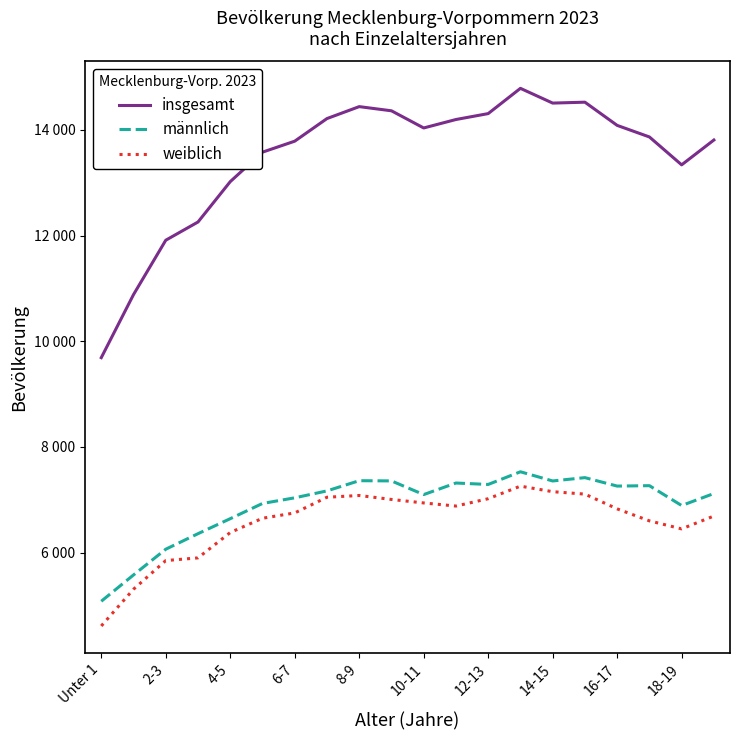

What are all the series names shown in the legend?

insgesamt, männlich, weiblich